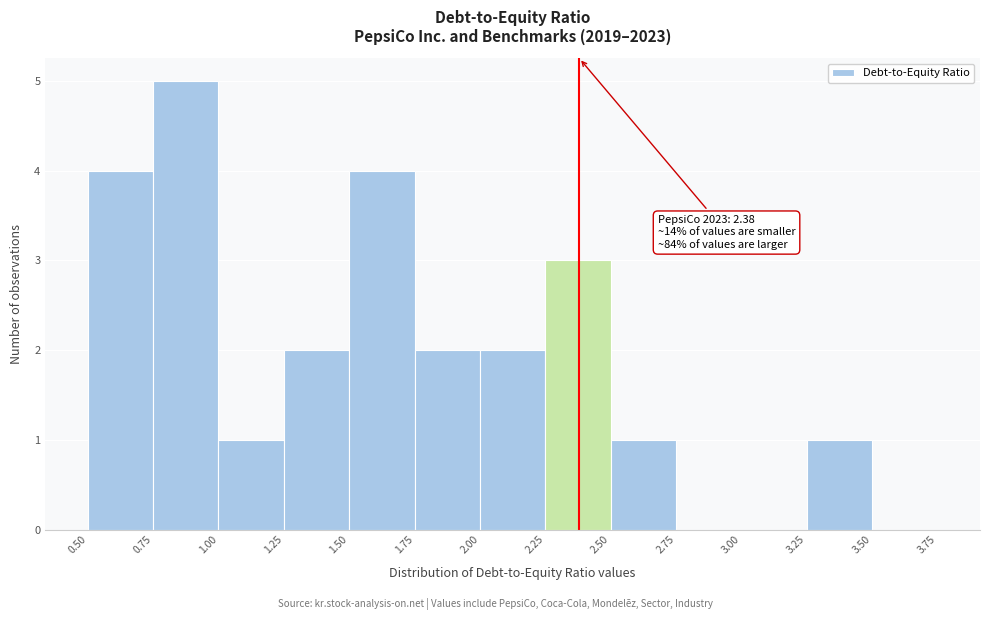

Which range on the x-axis has the tallest bar?

0.75 to 1.00